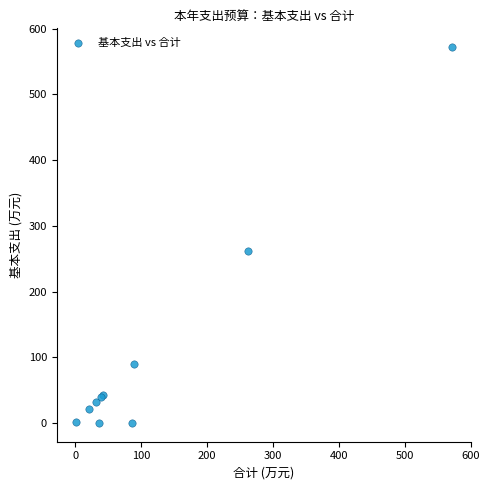

What Y value in the scatter plot is closest to 285?

262.0